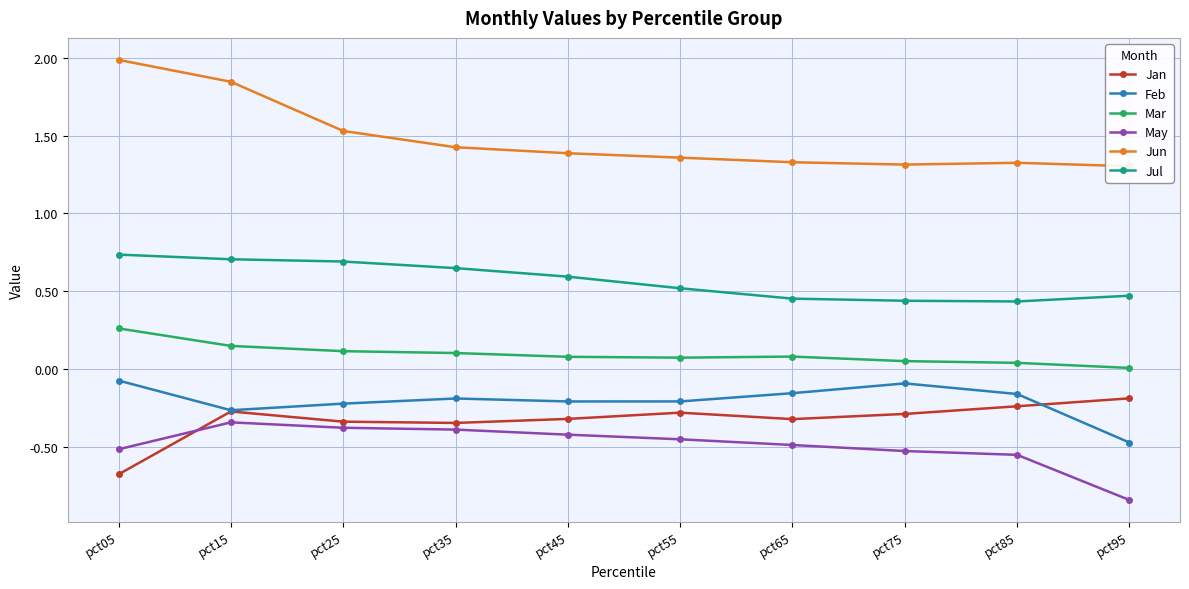

How many series are shown in this chart?

6